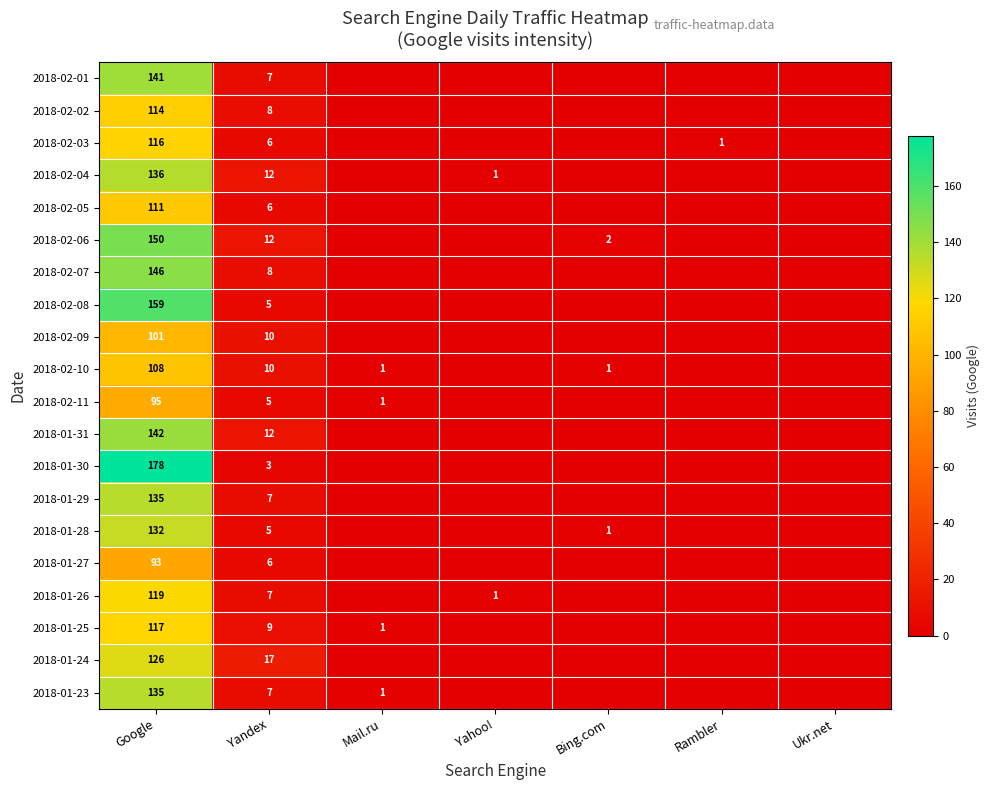

Which series changed the most between Google and Yandex?

2018-01-30